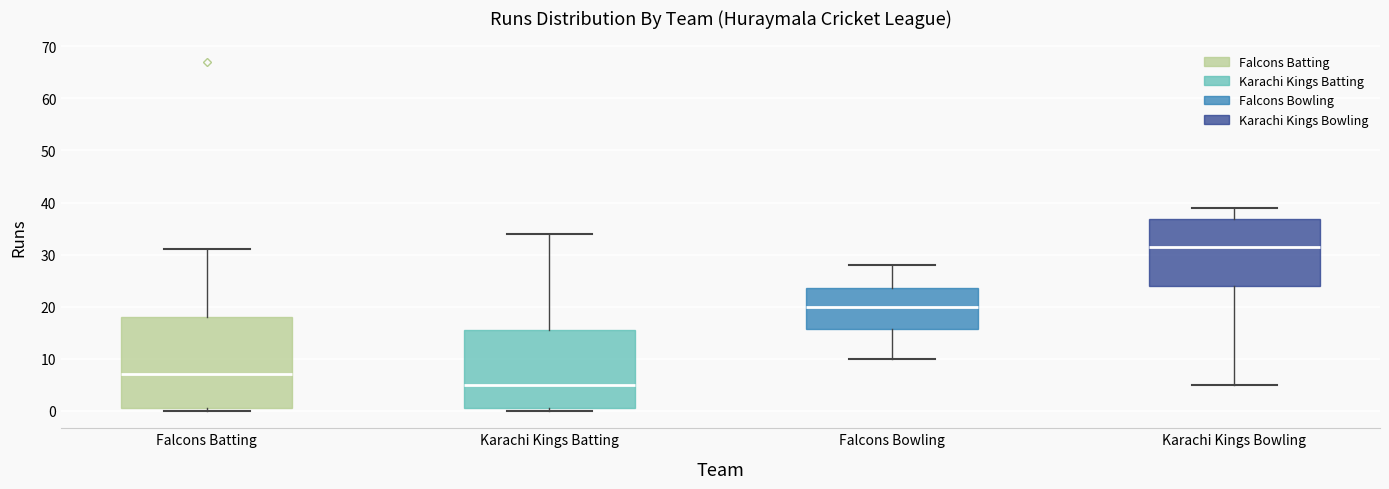

Comparing the boxes themselves (not the whiskers), which one is the tallest?

Falcons Batting